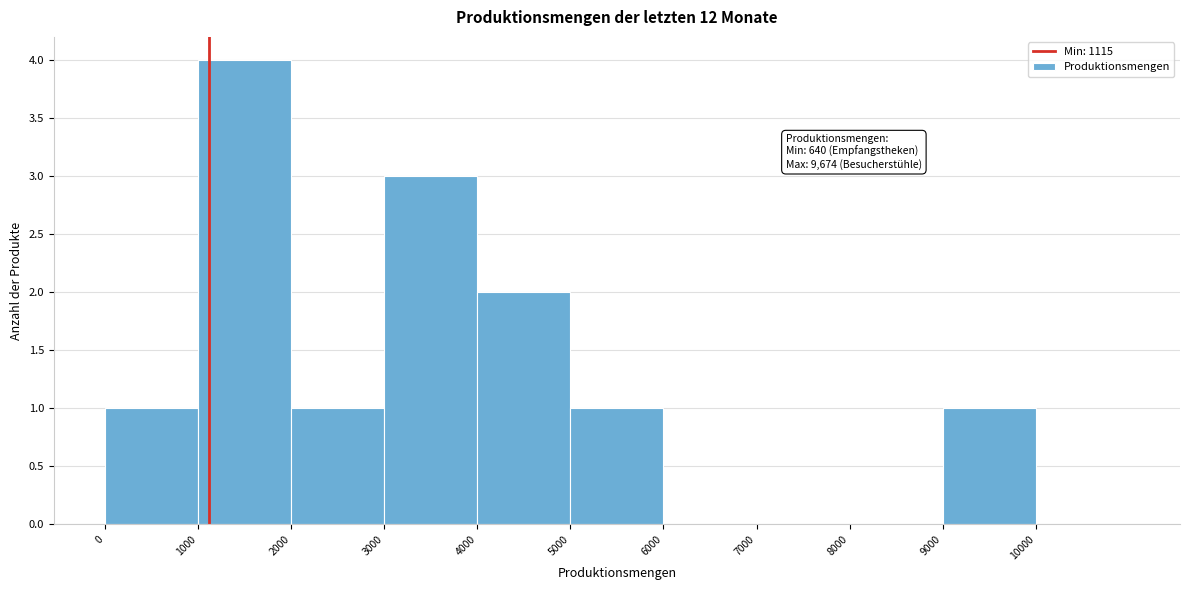

Which range on the x-axis has the tallest bar?

1000 to 2000